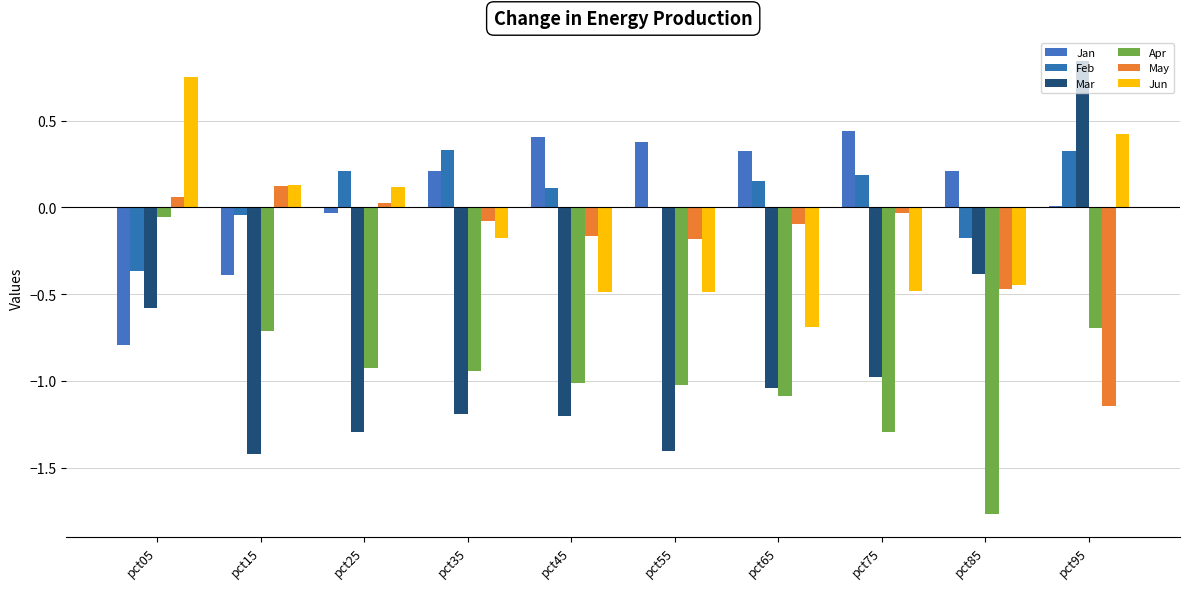

True or false: Feb has a value of 0.2 at pct25.

True